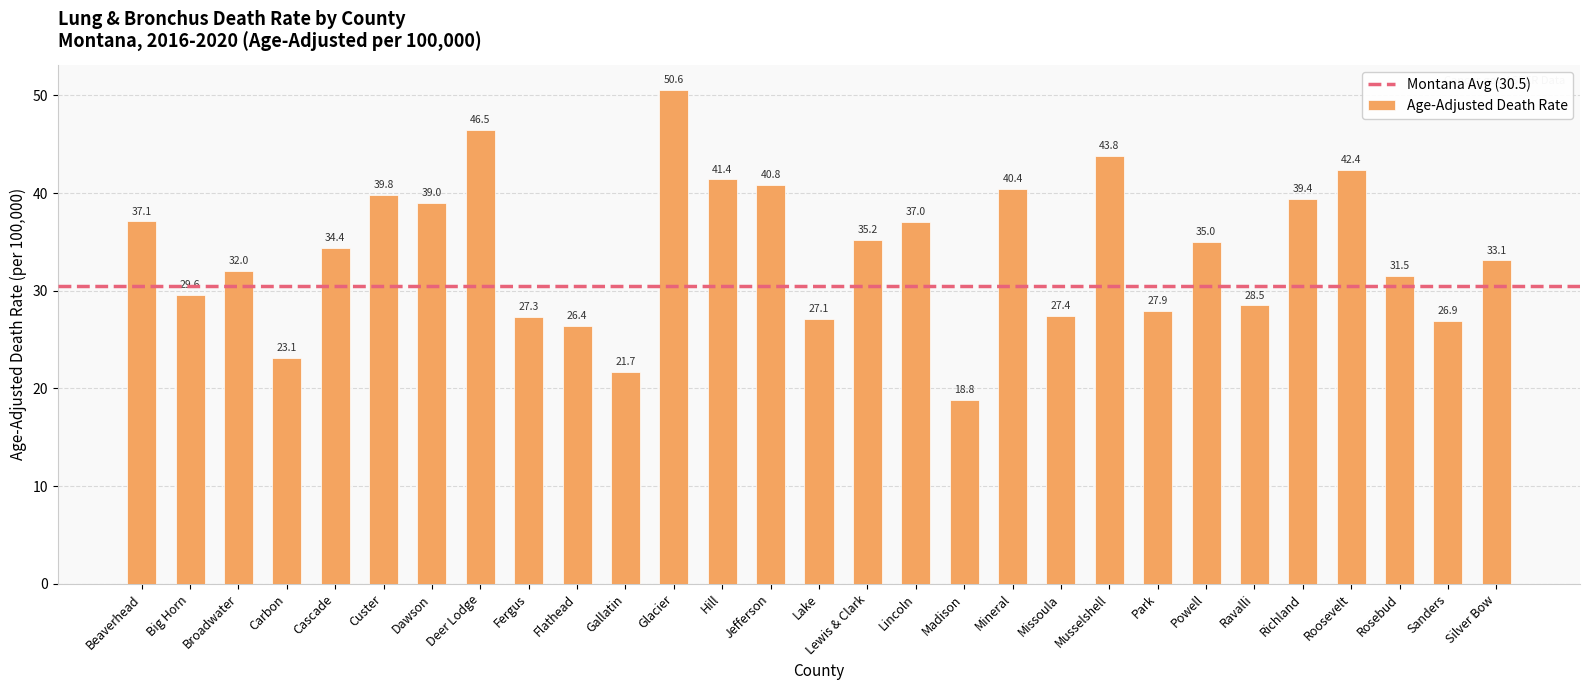

How many values are below 34?

14